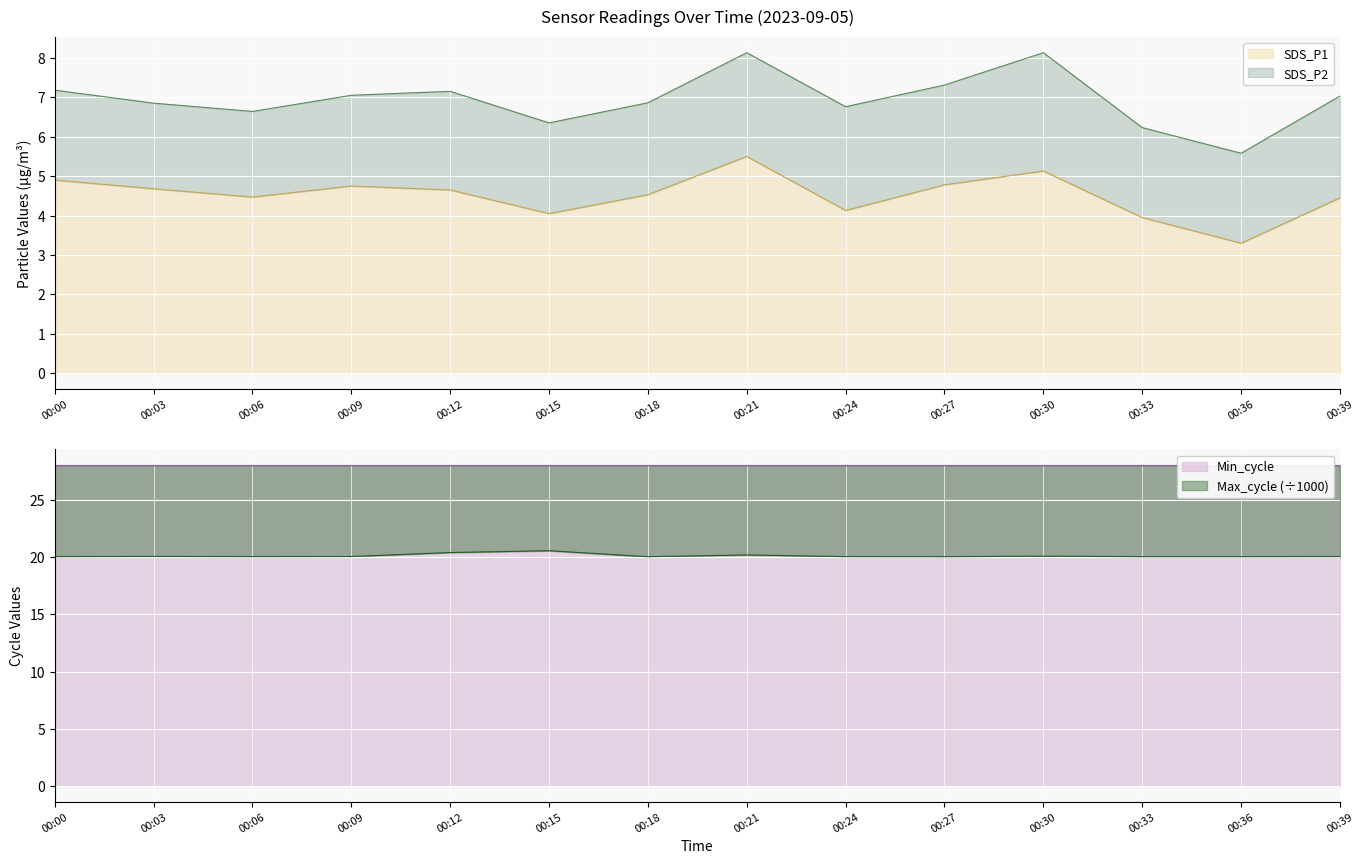

True or false: SDS_P1 has a value of 3.3 at 00:36.

True